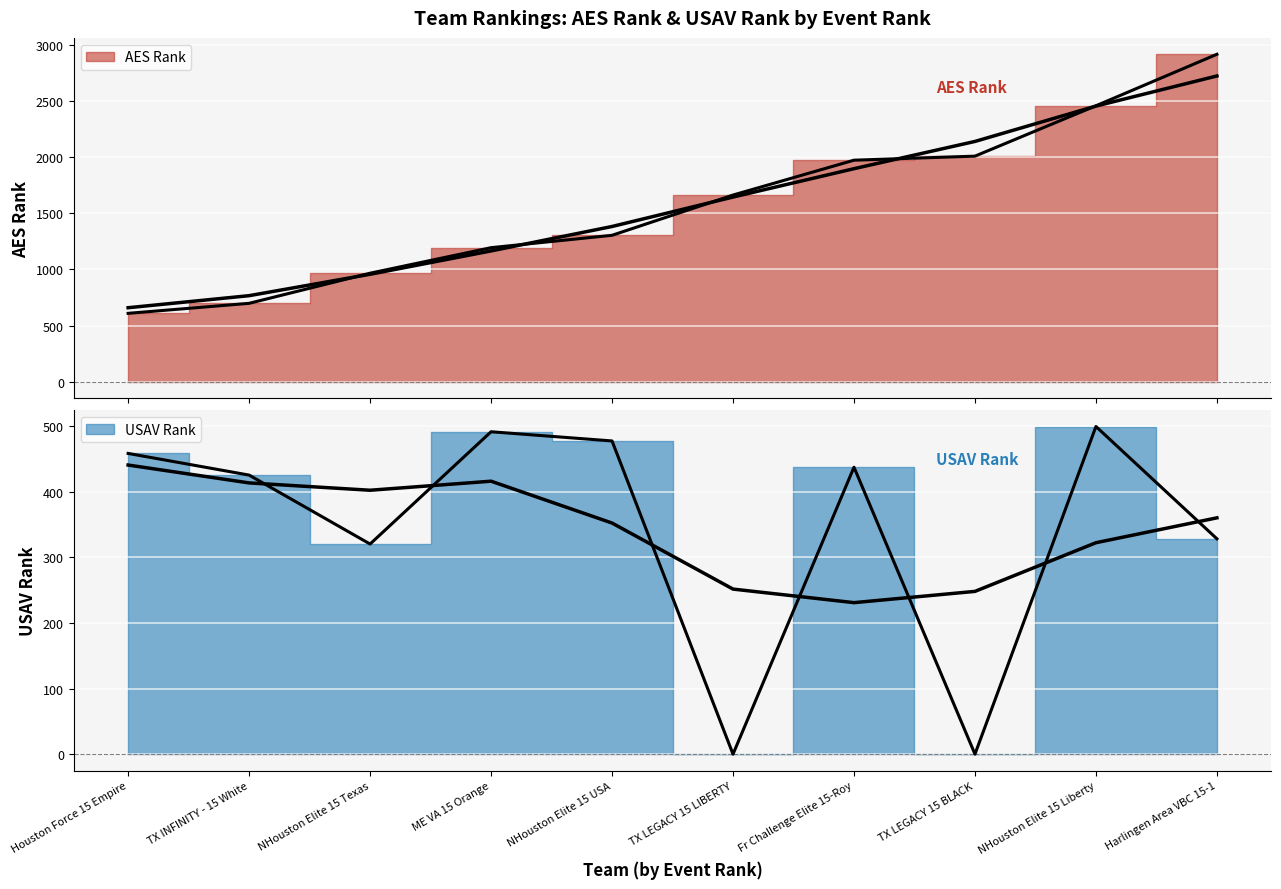

Where does the AES Rank series first go above 1662?

Fr Challenge Elite 15-Roy